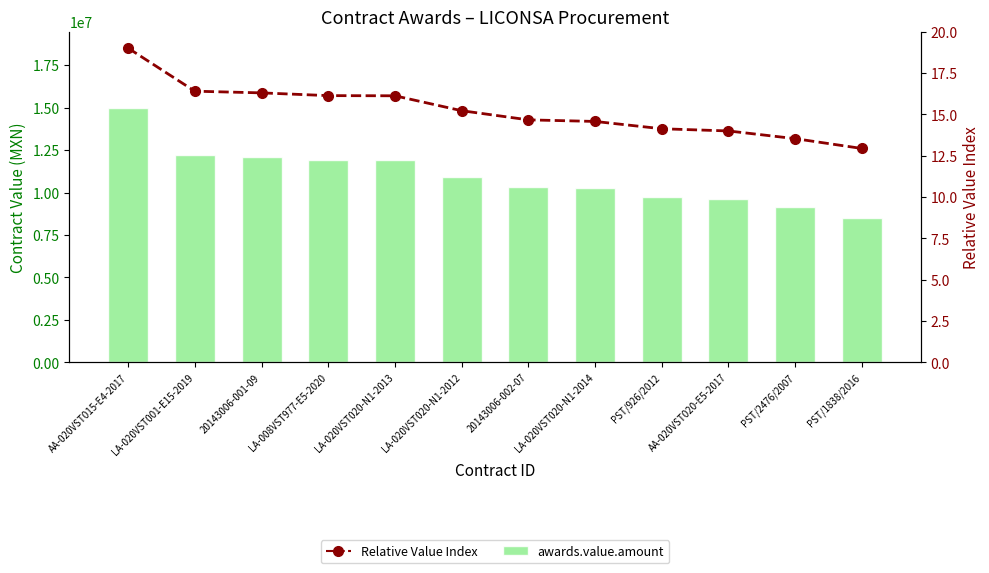

How many values in the Relative Value Index series exceed 15?

6